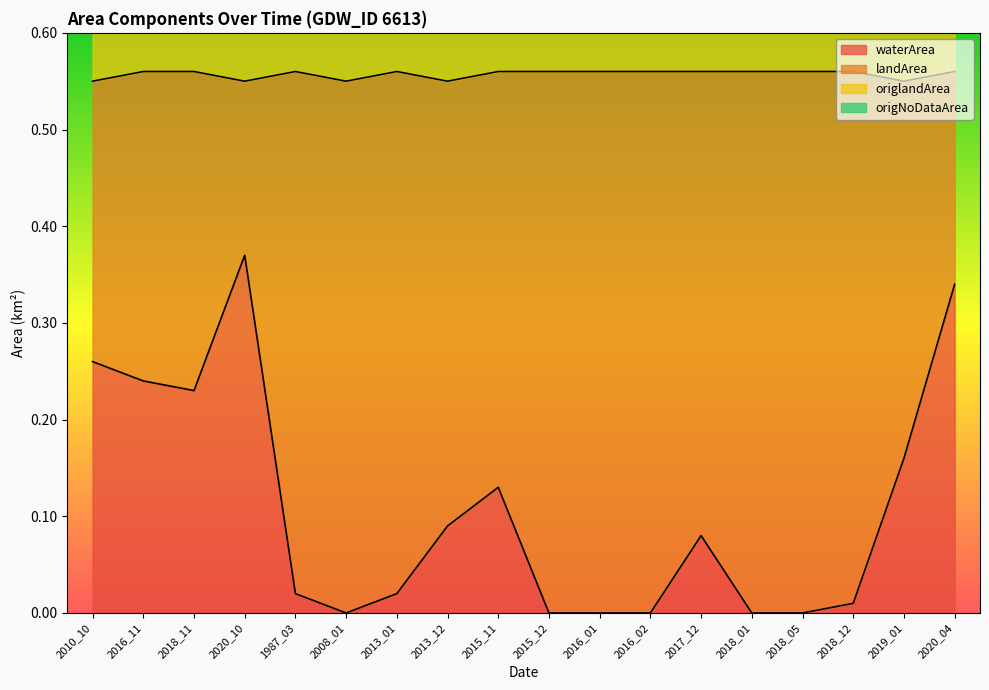

True or false: origlandArea and waterArea cross at least once.

False